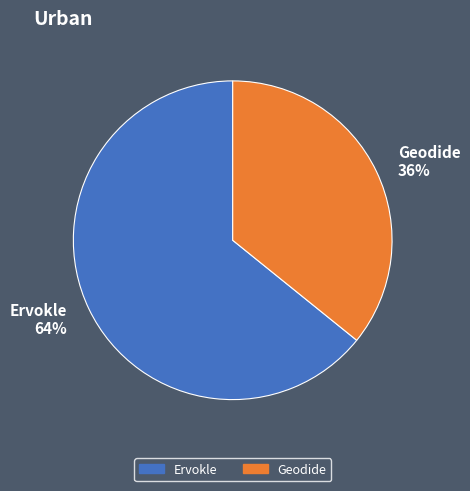

Which has a higher value, Geodide or Ervokle?

Ervokle